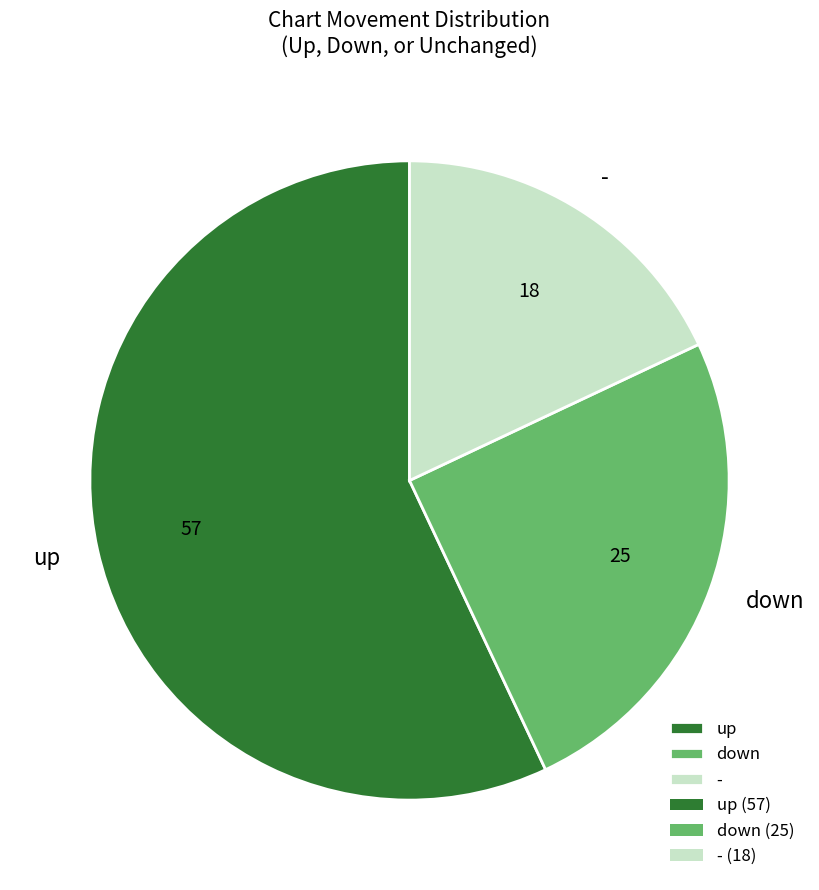

The - slice represents 18% of the pie. True or false?

True